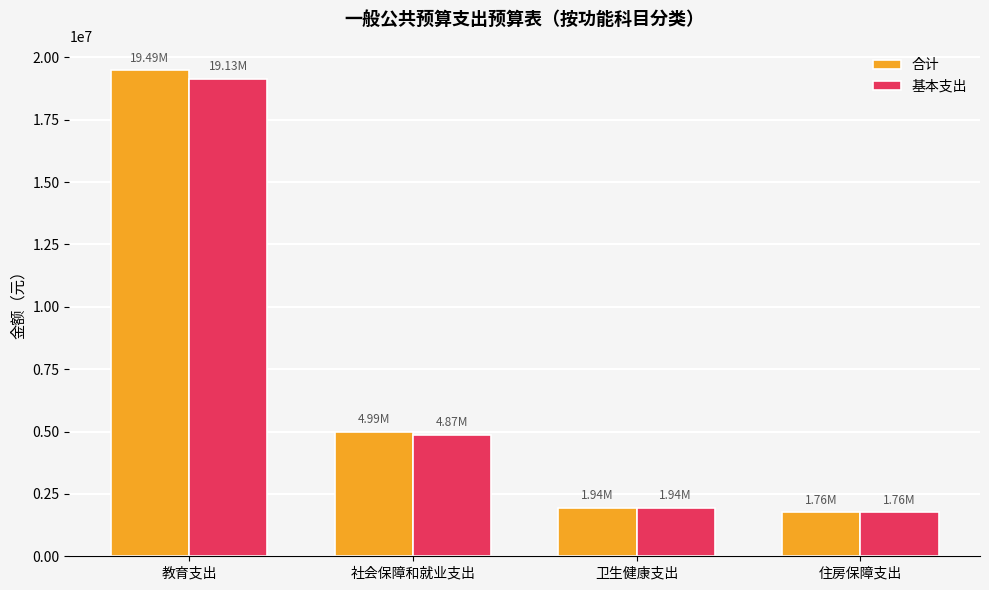

Where is 合计 nearest to the value 10626200?

社会保障和就业支出